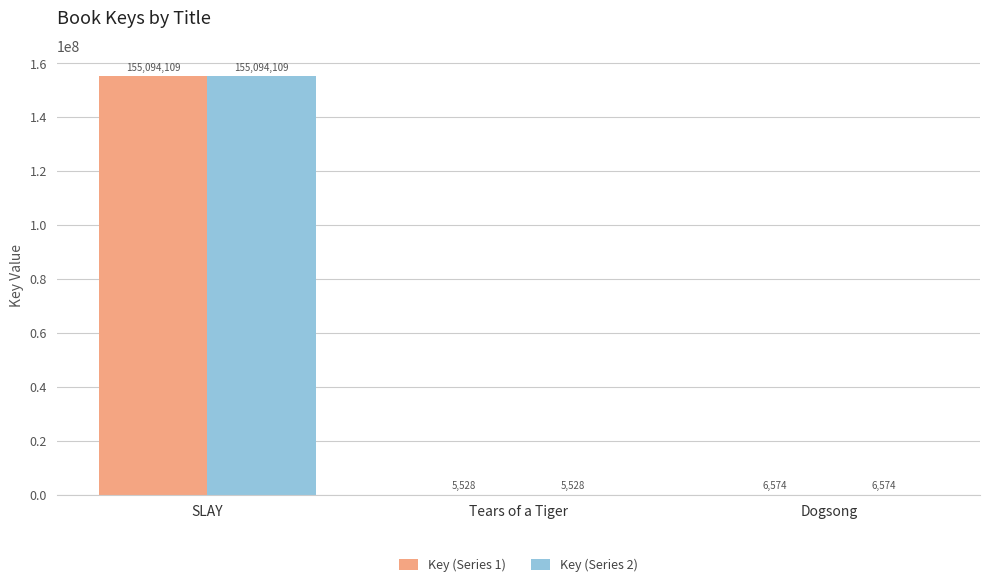

What is the maximum value shown in the chart?

155094109